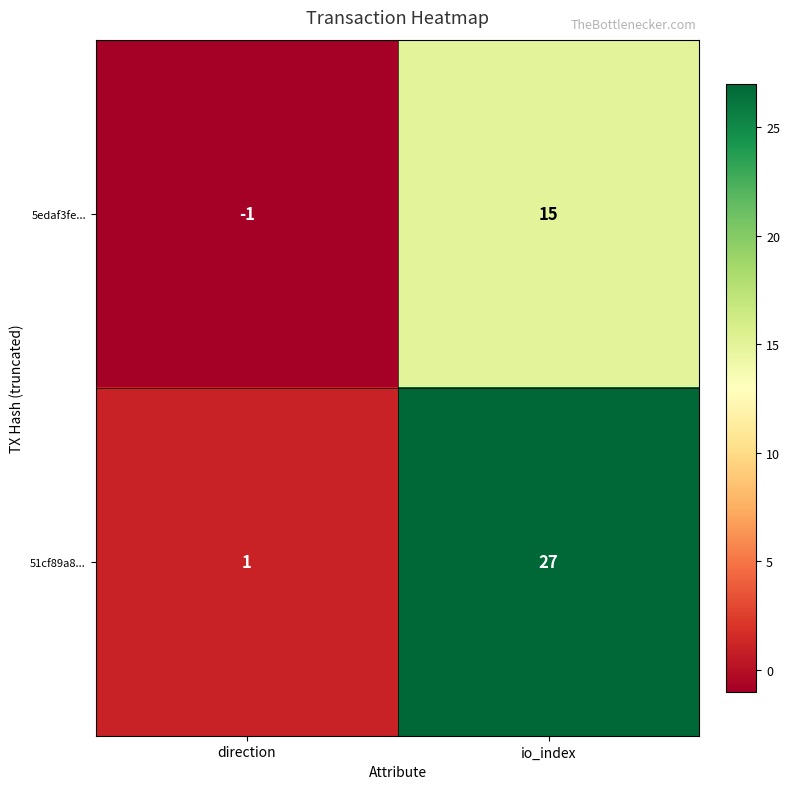

Count the number of categories in the chart.

2